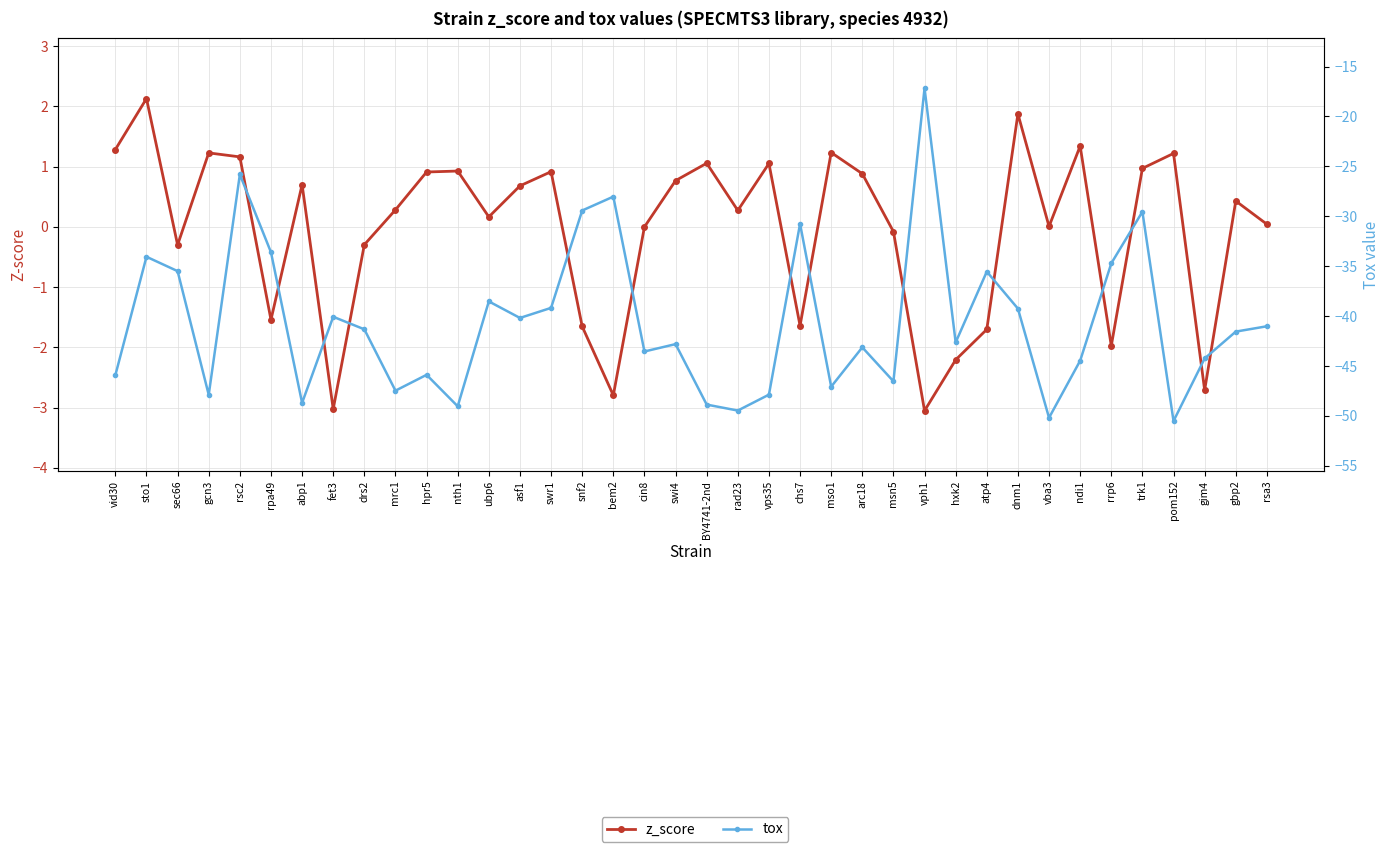

Is it true that z_score equals 0.5 at swr1?

False